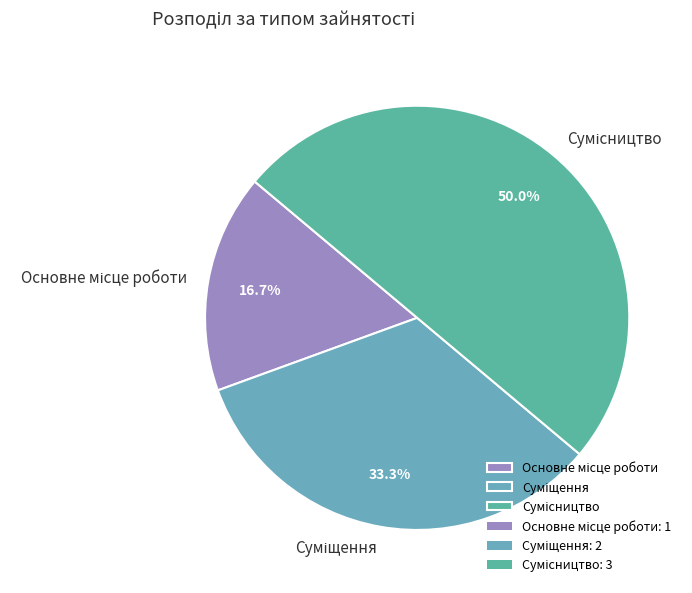

Which category has the smallest portion of the pie?

Основне місце роботи